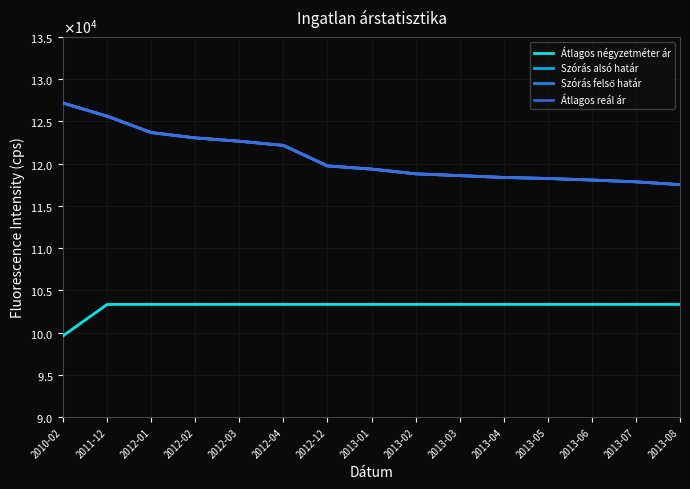

Does the chart display data point markers on the line(s)?

No